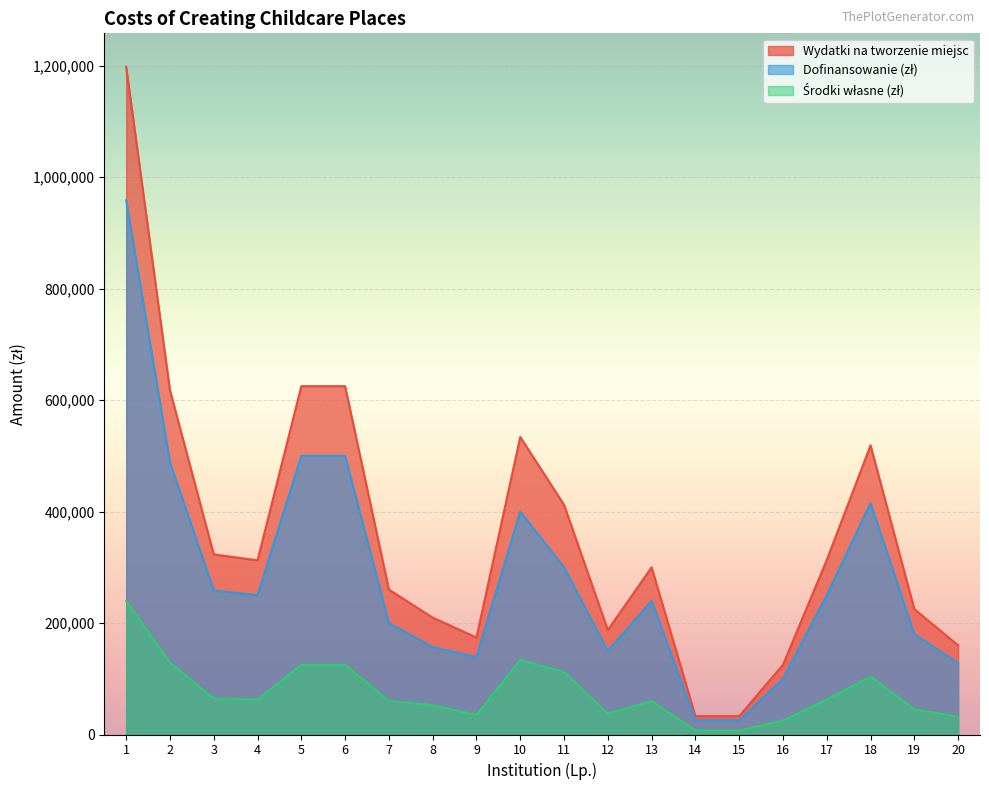

What is the greatest value displayed?

1198195.3